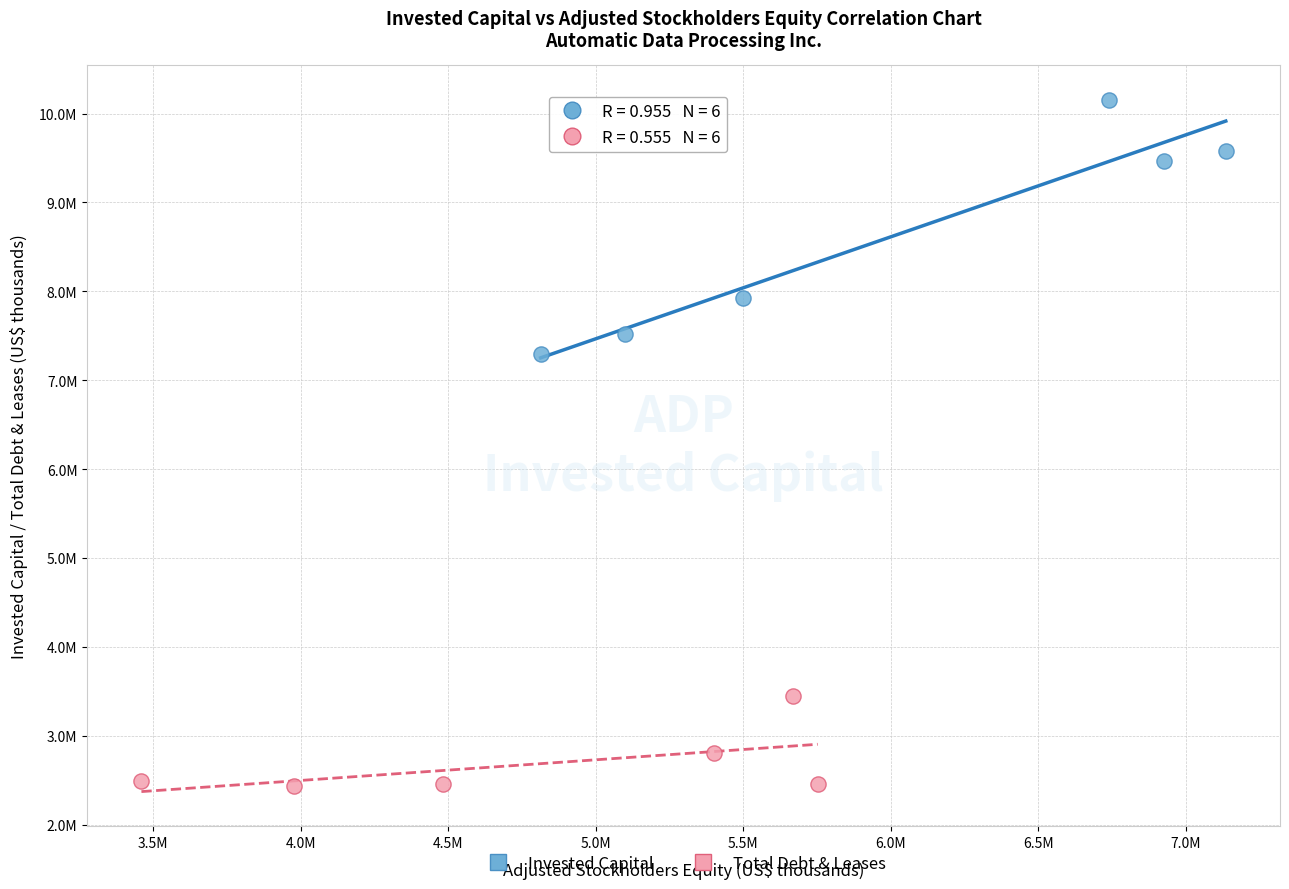

Which series has the largest Y range (max minus min)?

Invested Capital